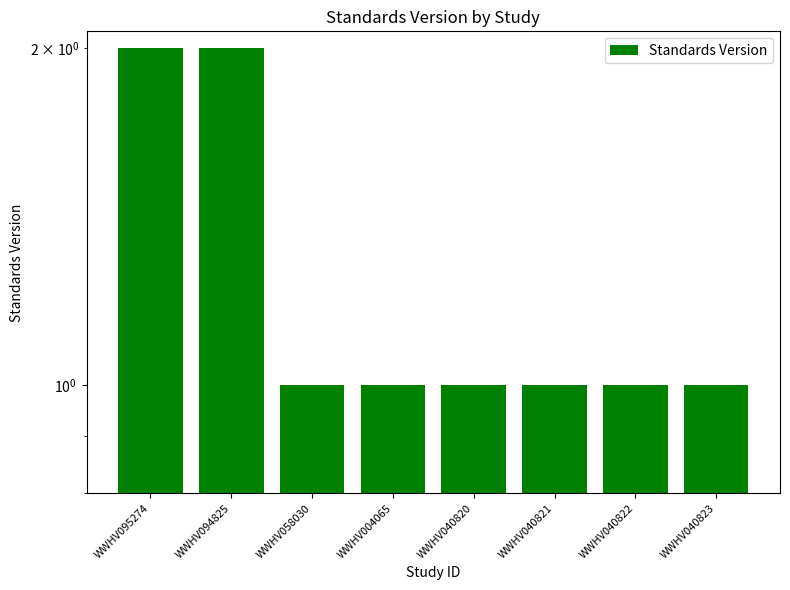

What is the minimum value shown in the chart?

1